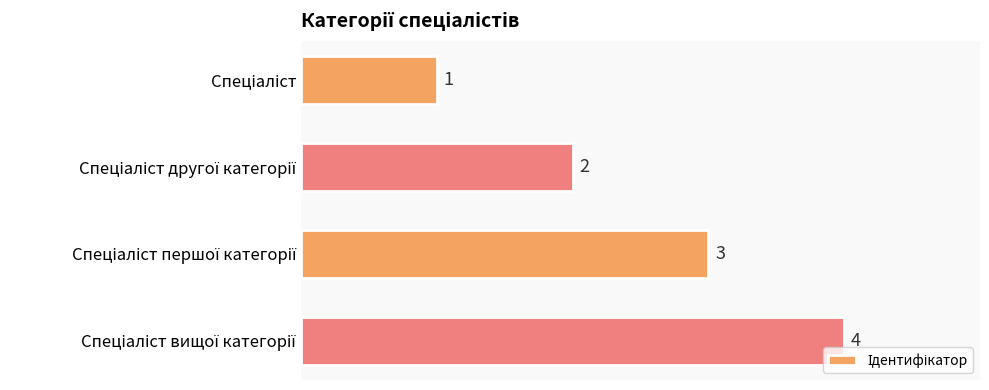

How many values are between 2 and 4?

3